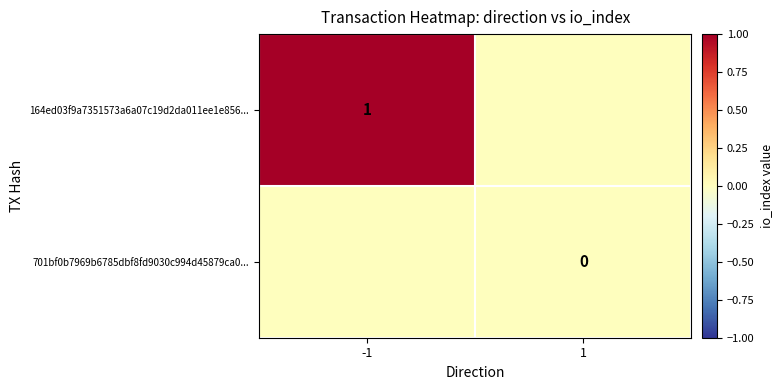

Which category has the highest value across all series?

-1